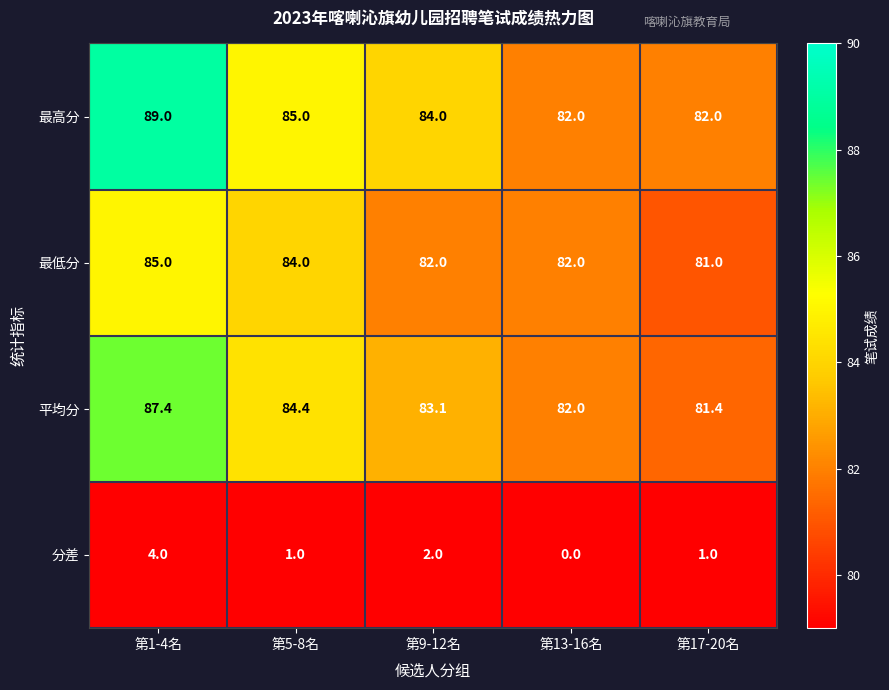

True or false: 分差 has a value of 1.5 at 第13-16名.

False